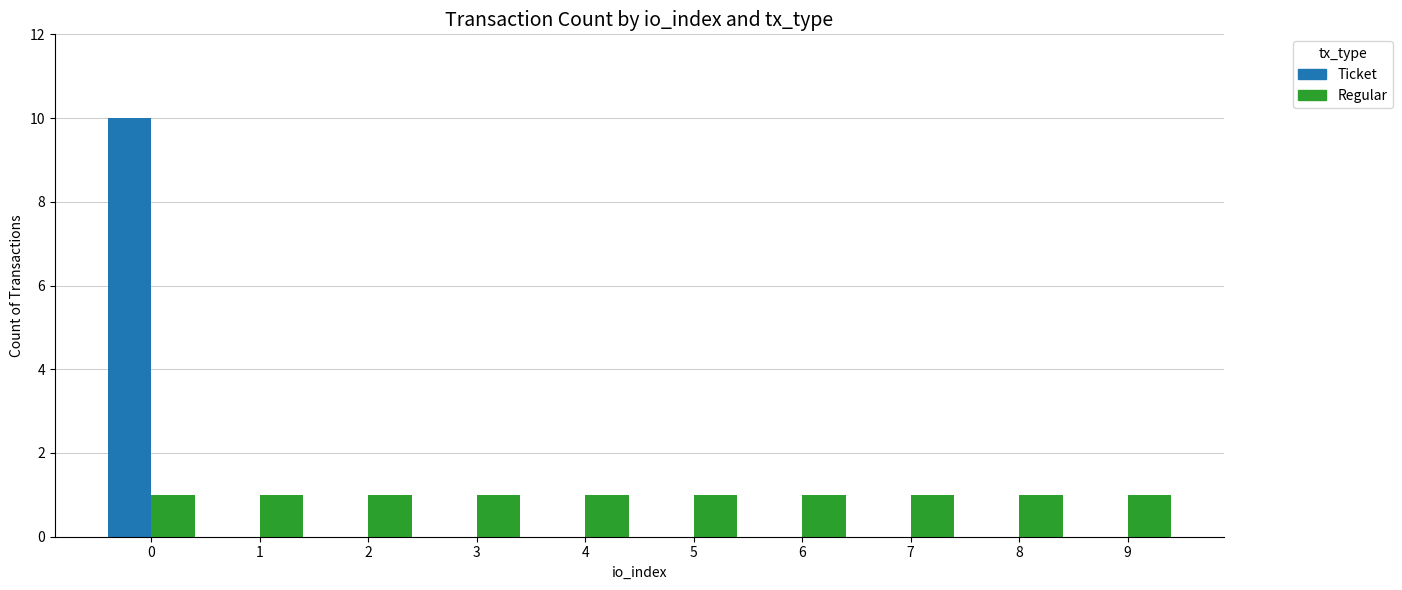

Is the value of Regular at 5 greater than the value of Ticket at 9?

Yes